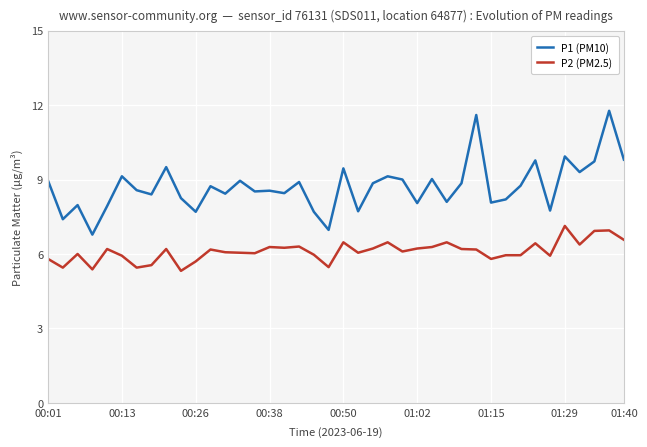

What is the lowest value of the P2 (PM2.5) series?

5.3